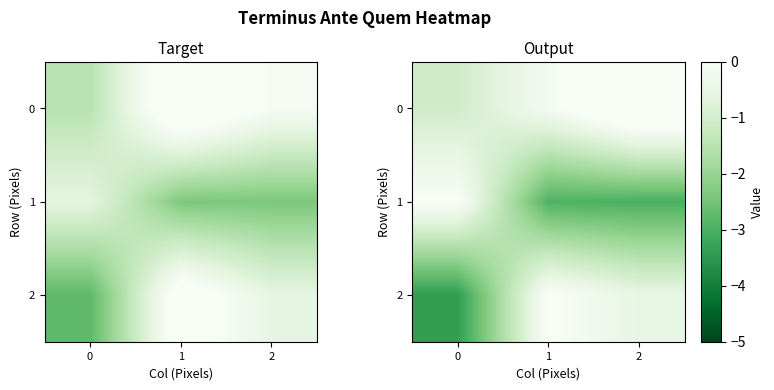

Which series has the largest range (max minus min)?

2